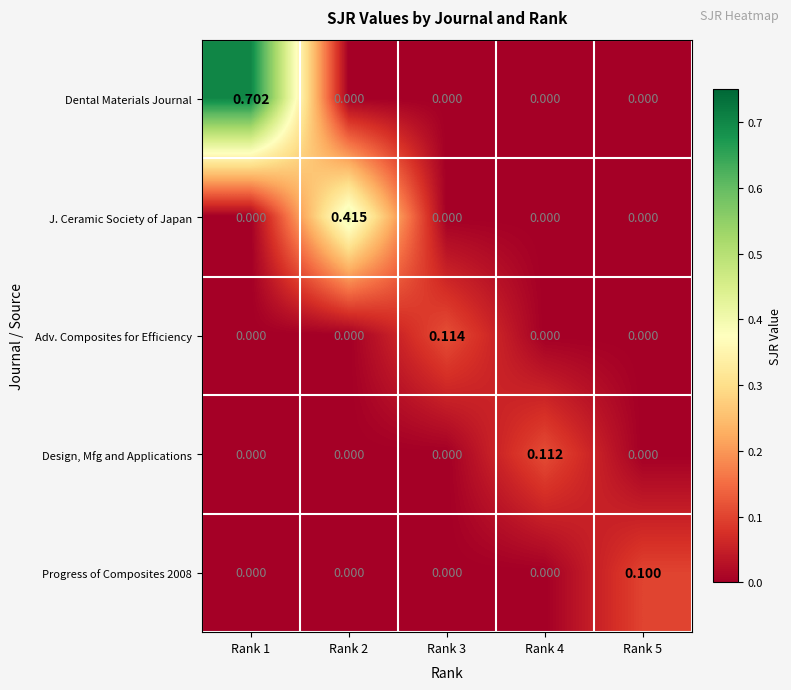

Is the value of J. Ceramic Society of Japan at Rank 5 greater than the value of Progress of Composites 2008 at Rank 5?

No